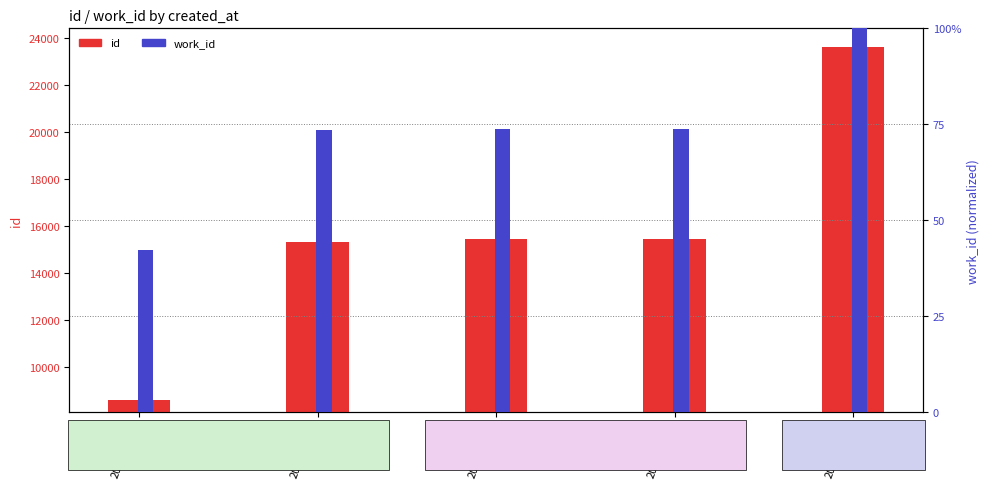

What is the spread (max minus min) of values at 2005-05-11?

457.6